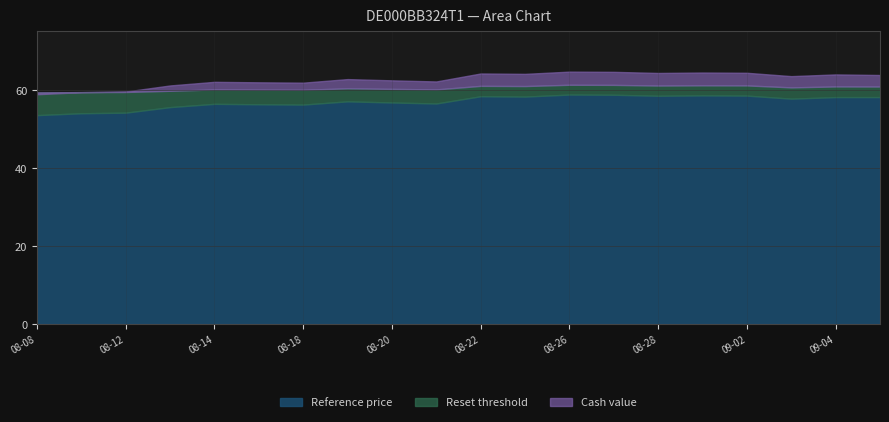

In Reset threshold, how many points are higher than both neighbors (excluding endpoints)?

6